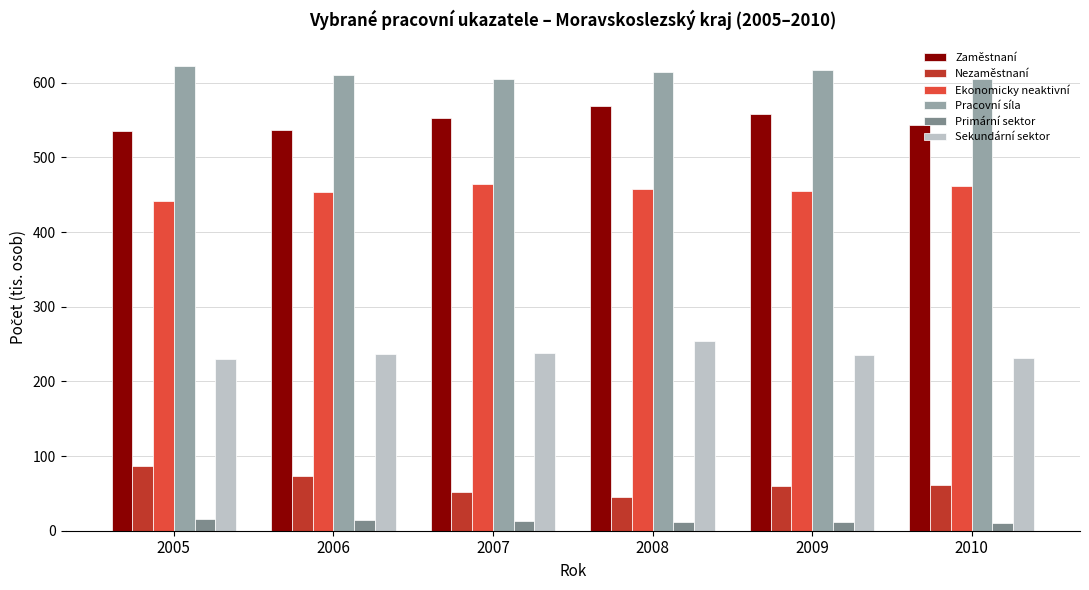

Is the value of Nezaměstnaní at 2005 greater than the value of Zaměstnaní at 2010?

No